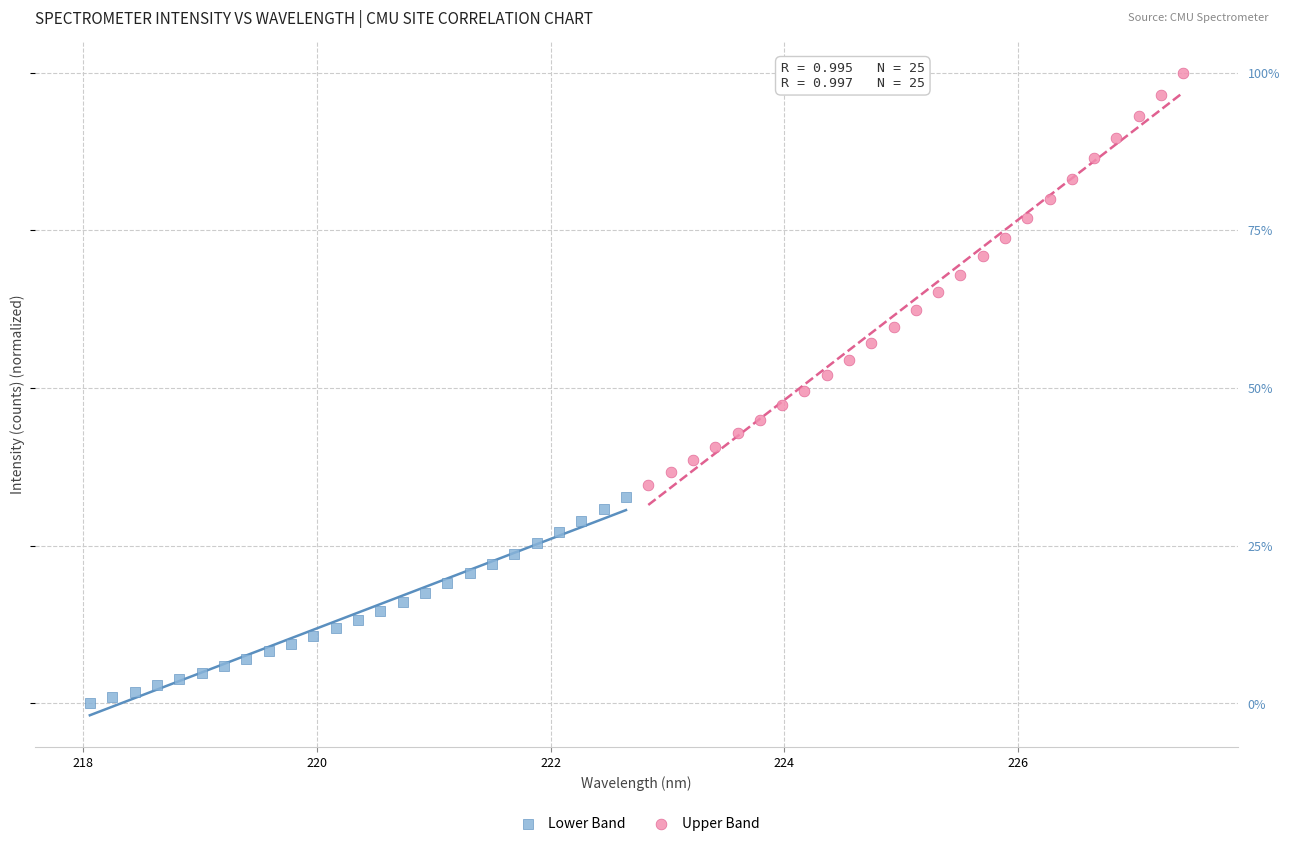

Which series reaches the minimum Y coordinate?

Lower Band